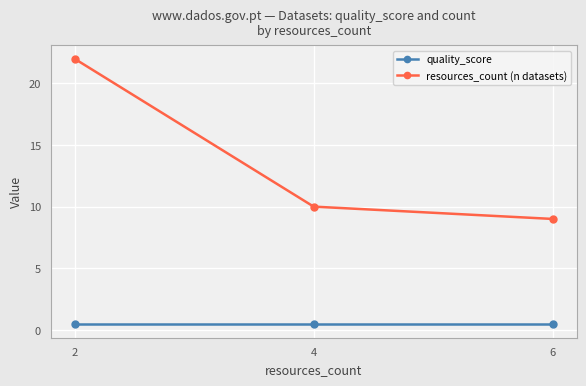

Where is resources_count (n datasets) nearest to the value 15?

4